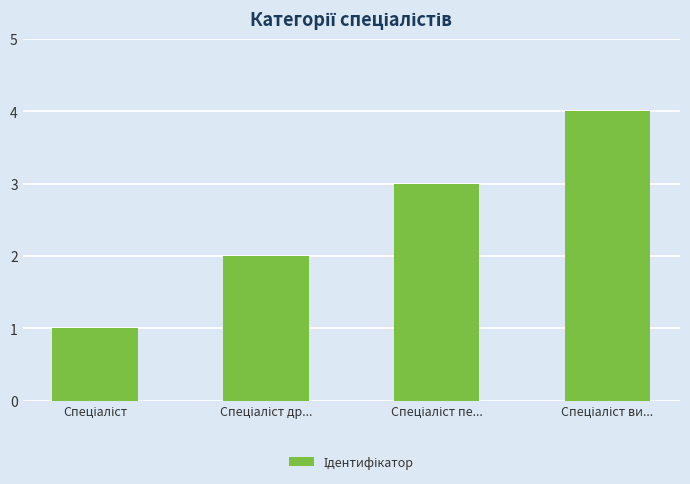

What is the difference between the maximum and minimum values?

3